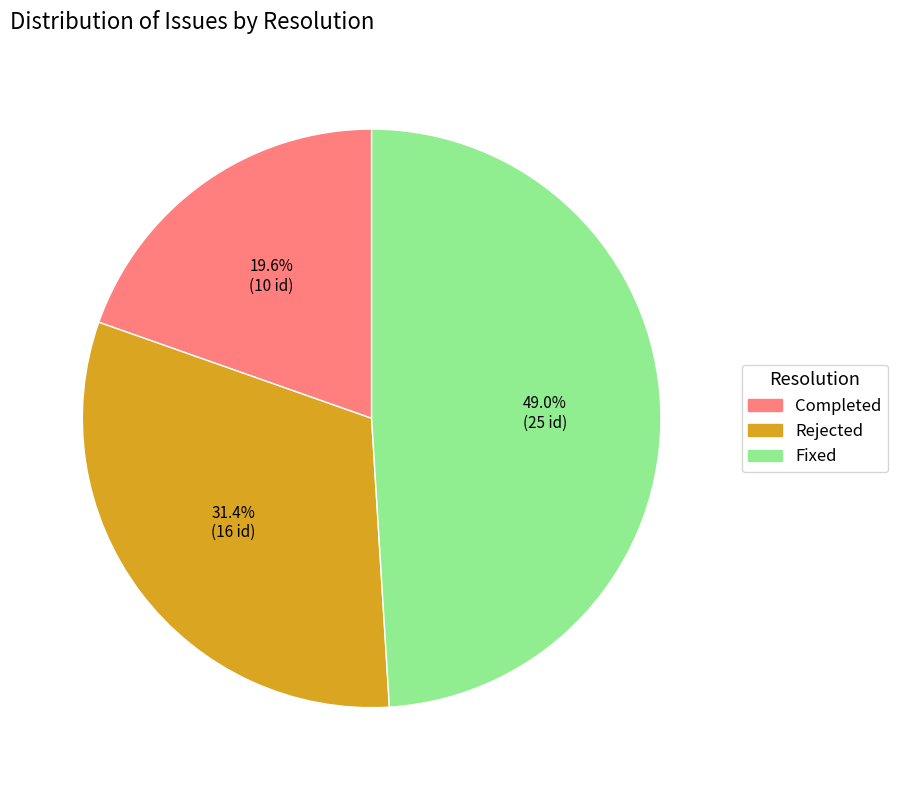

Does Rejected represent more than half of the total?

No